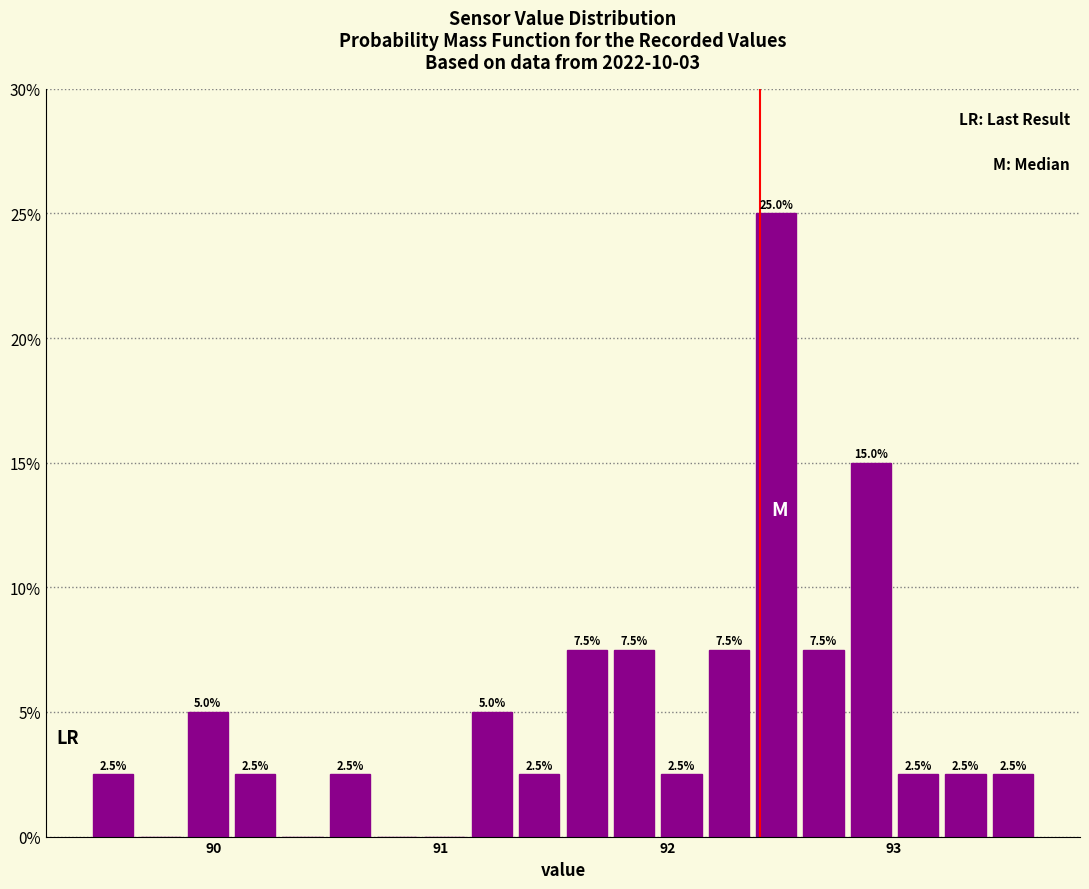

Around what value on the x-axis is the tallest bar? Give the approximate position of its centre, as read against the axis.

92.5